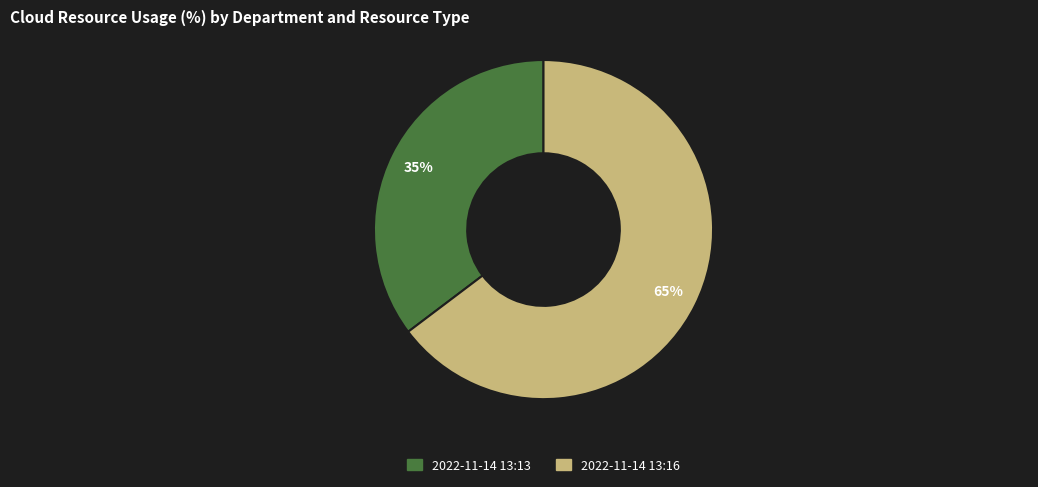

To the nearest percent, what is the average slice percentage?

50%